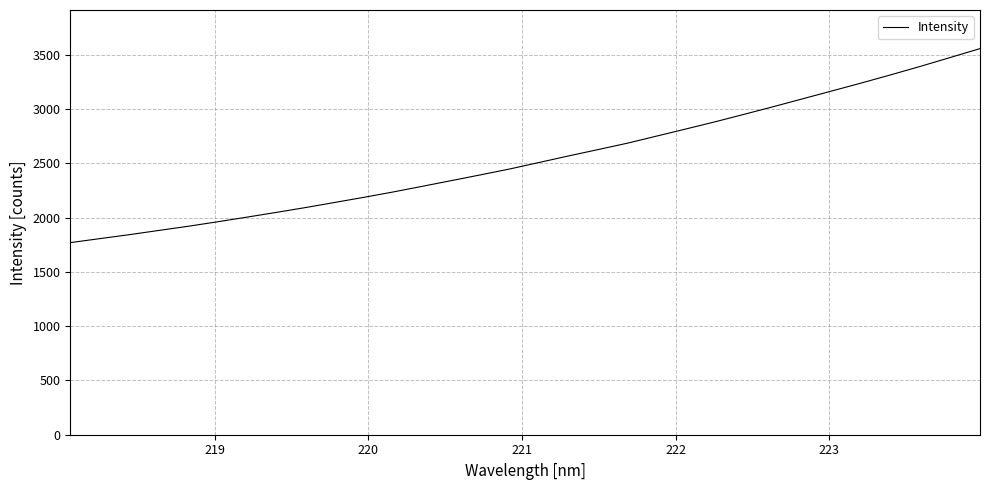

What is the maximum value shown in the chart?

3556.9